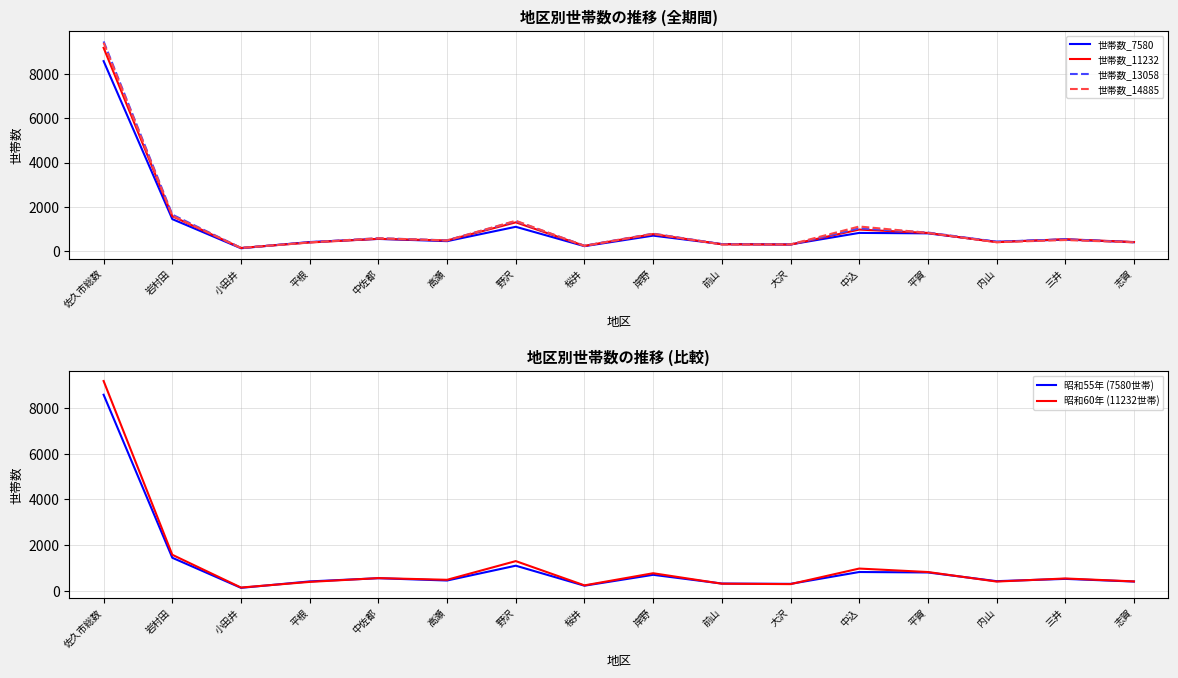

Is it true that 世帯数_13058 equals 3972 at 佐久市総数?

False